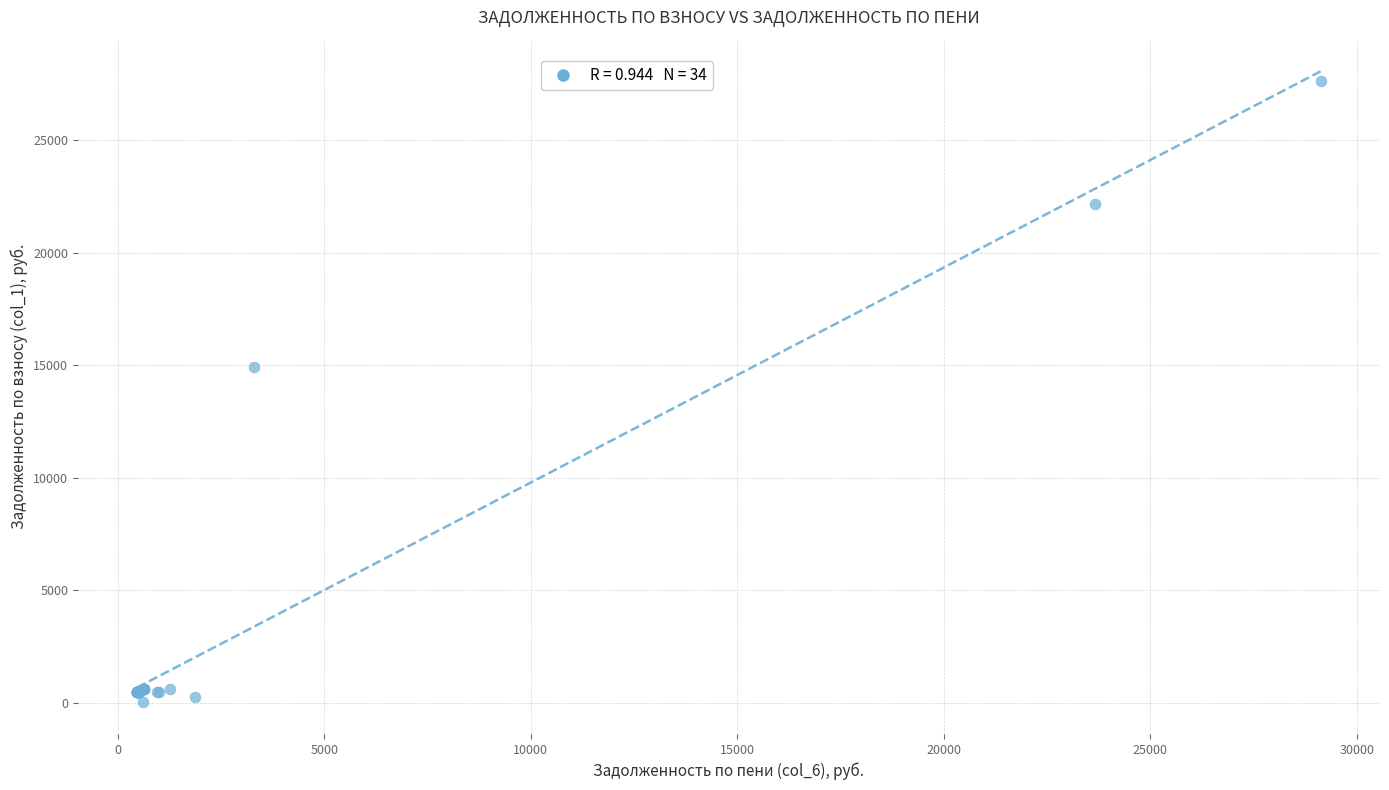

What Y value in the scatter plot is closest to 13831?

14912.7